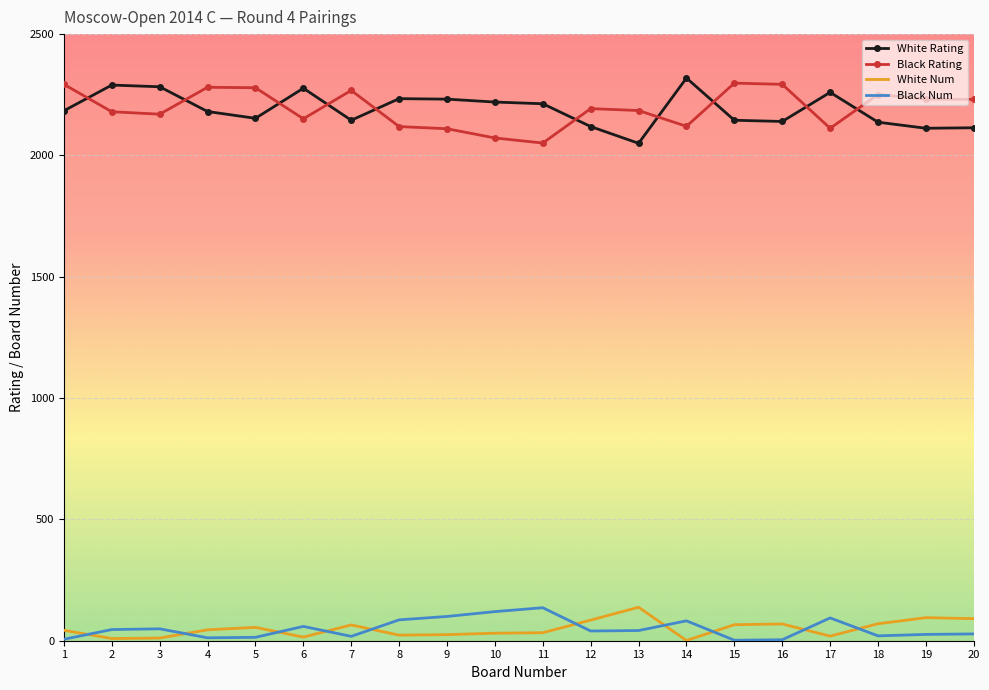

True or false: Black Rating and White Num cross at least once.

False